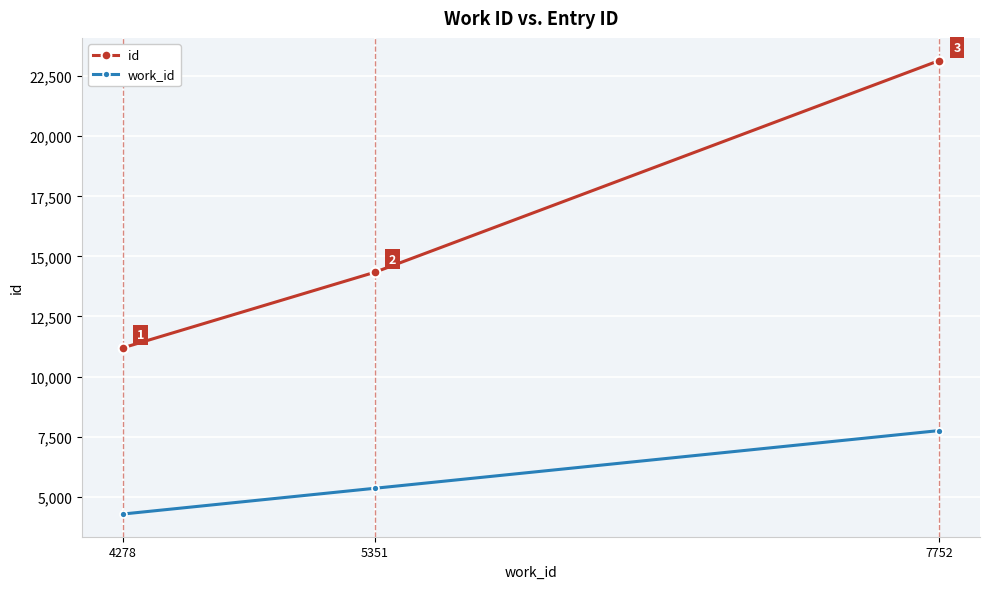

What is the sum of the work_id values at 5351 and 4278?

9629